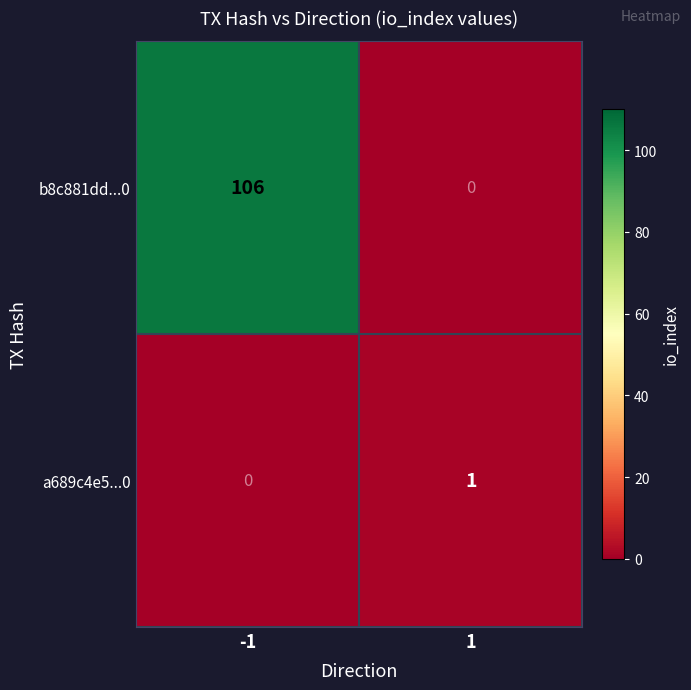

At which category is the sum across all series the highest?

-1